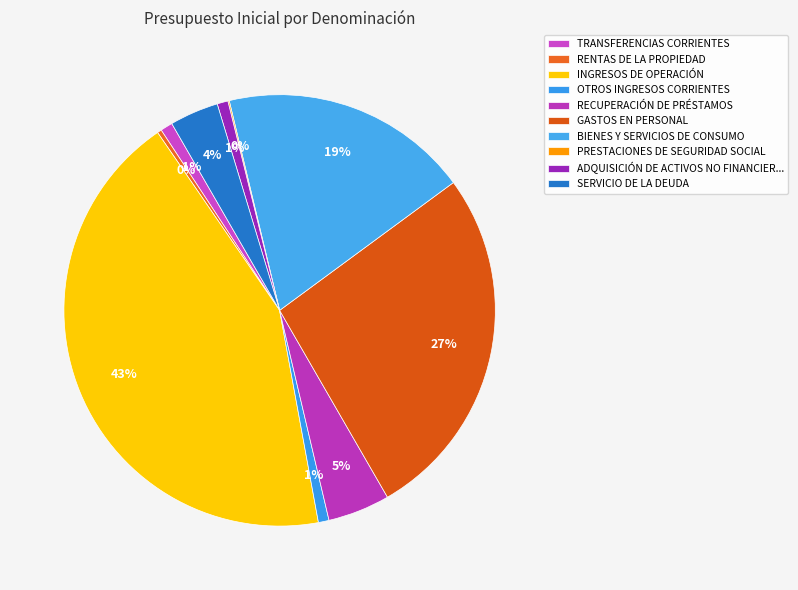

Count the number of slices in the pie.

10